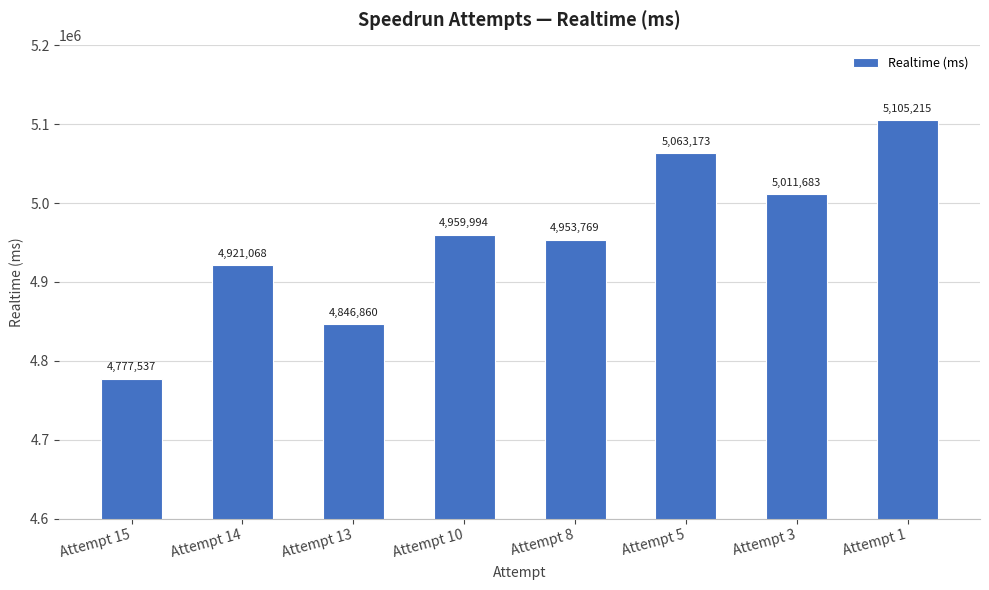

How many bars are there in total?

8